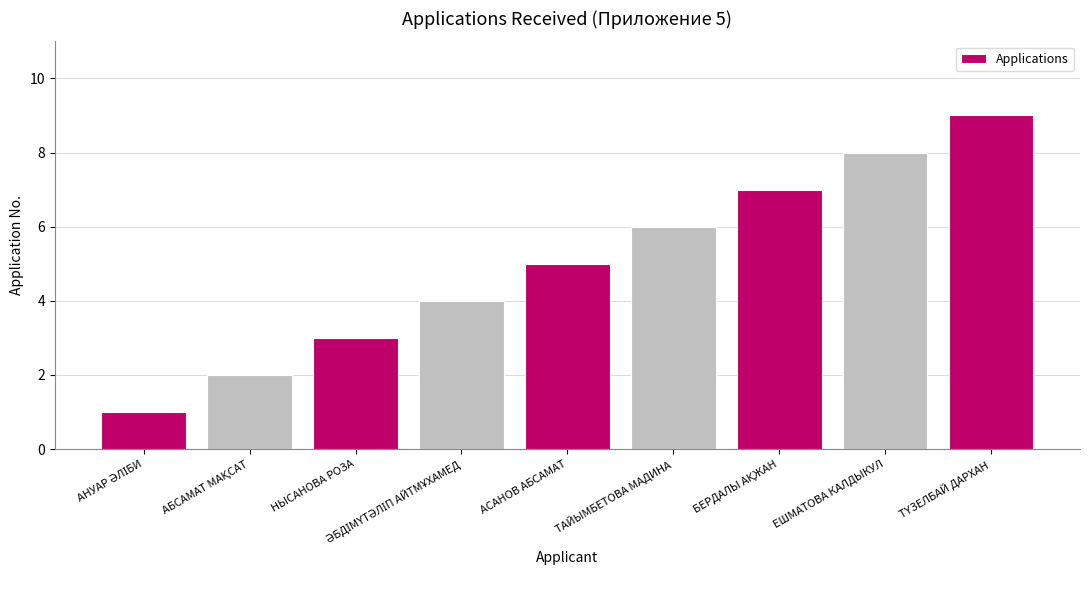

What is the change in value from ТАЙЫМБЕТОВА МАДИНА to ЕШМАТОВА КАЛДЫКУЛ?

+2